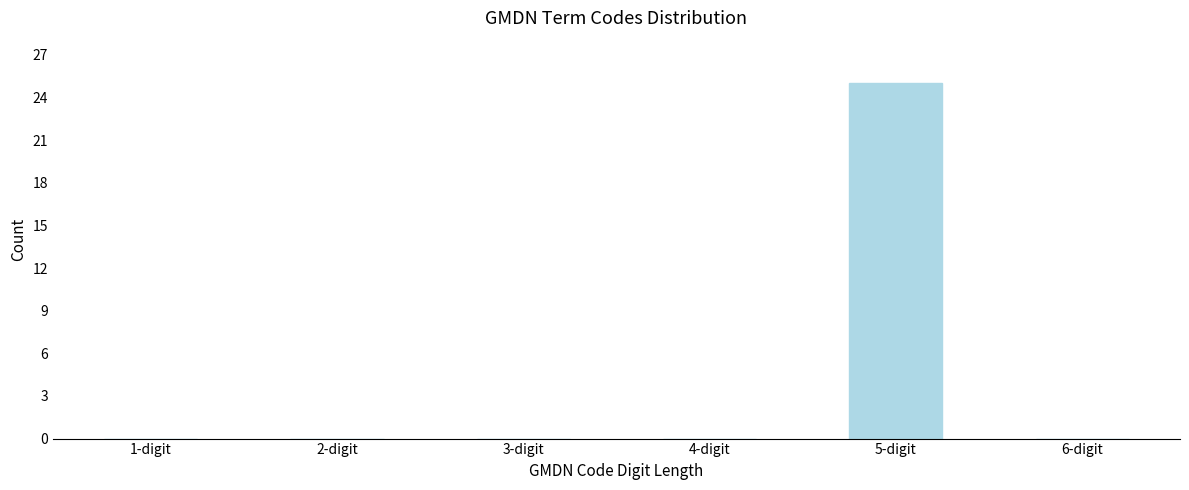

Reading left to right, extract all data points from this chart.

1-digit=0	2-digit=0	3-digit=0	4-digit=0	5-digit=25	6-digit=0